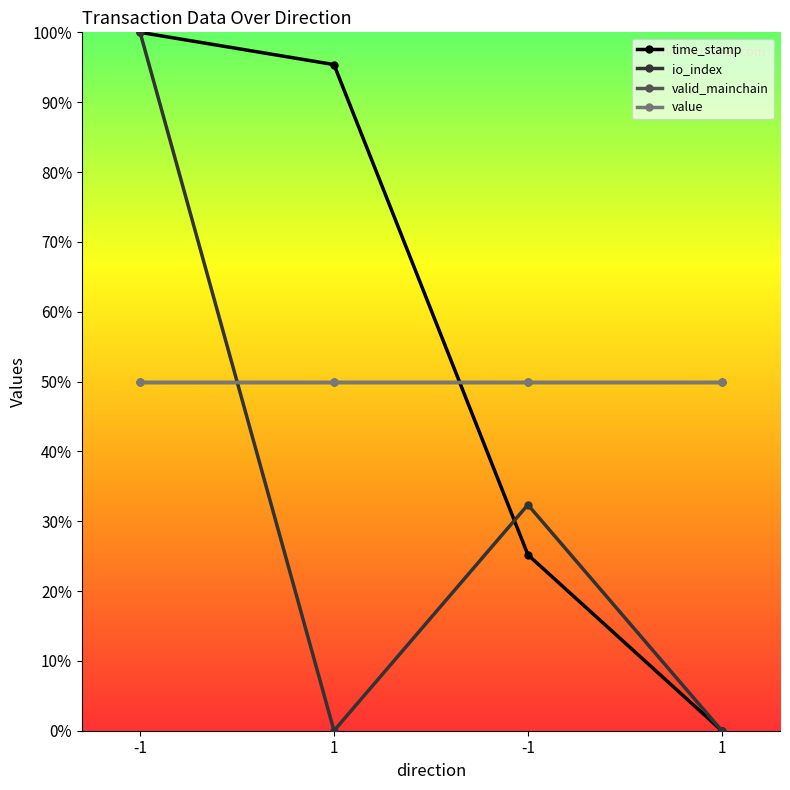

At which label is value closest to 0?

-1